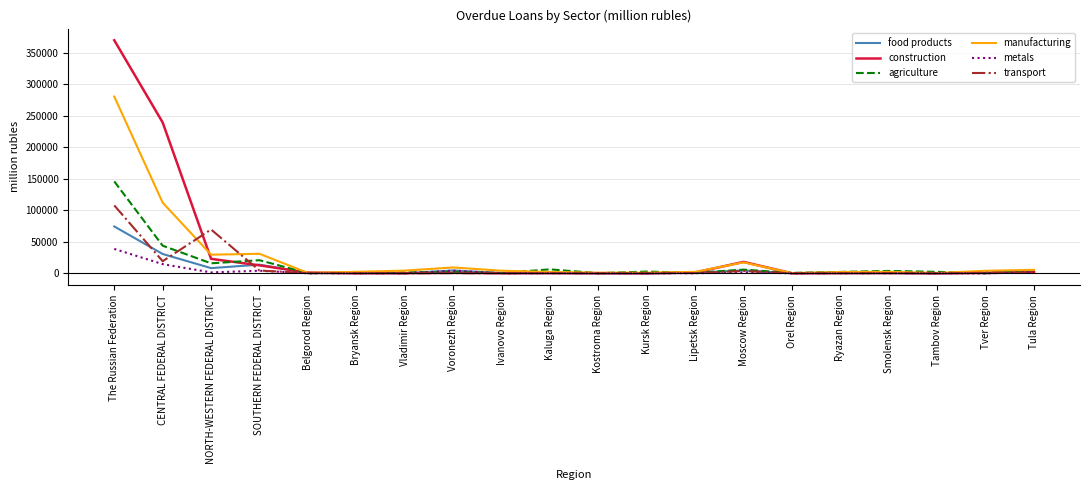

Which series has the largest total across all categories?

construction